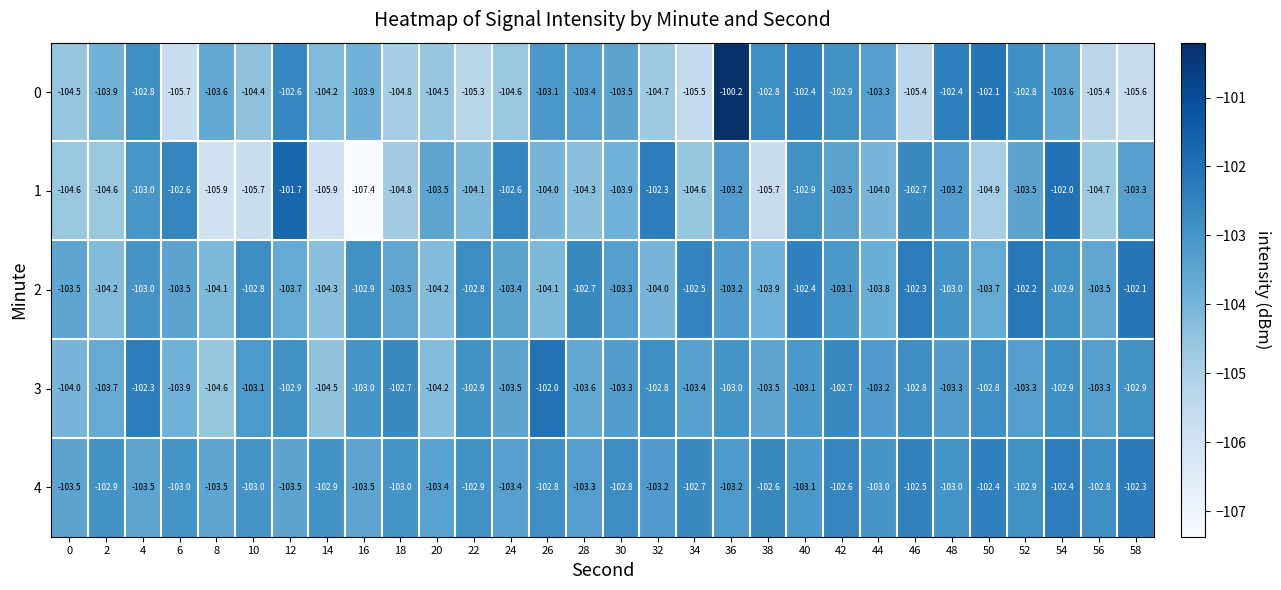

What is the difference between the 3 values at 8 and 30?

1.3